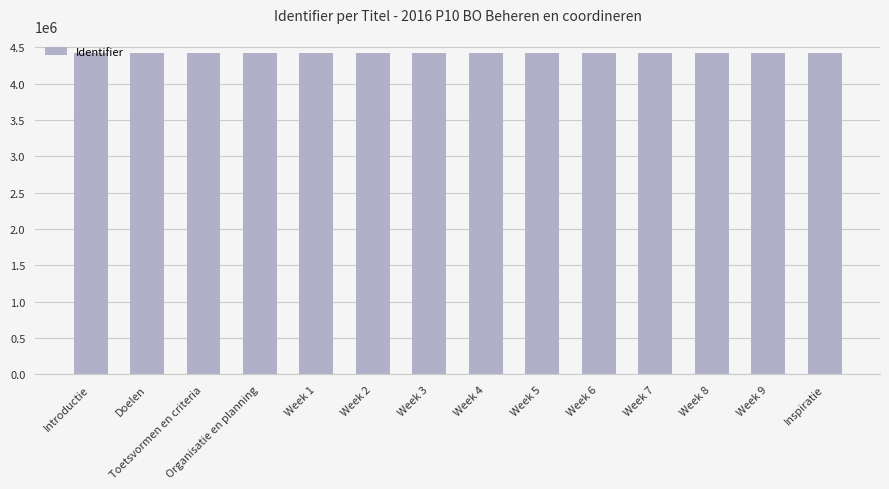

What is the label of the 11th bar from the right?

Organisatie en planning